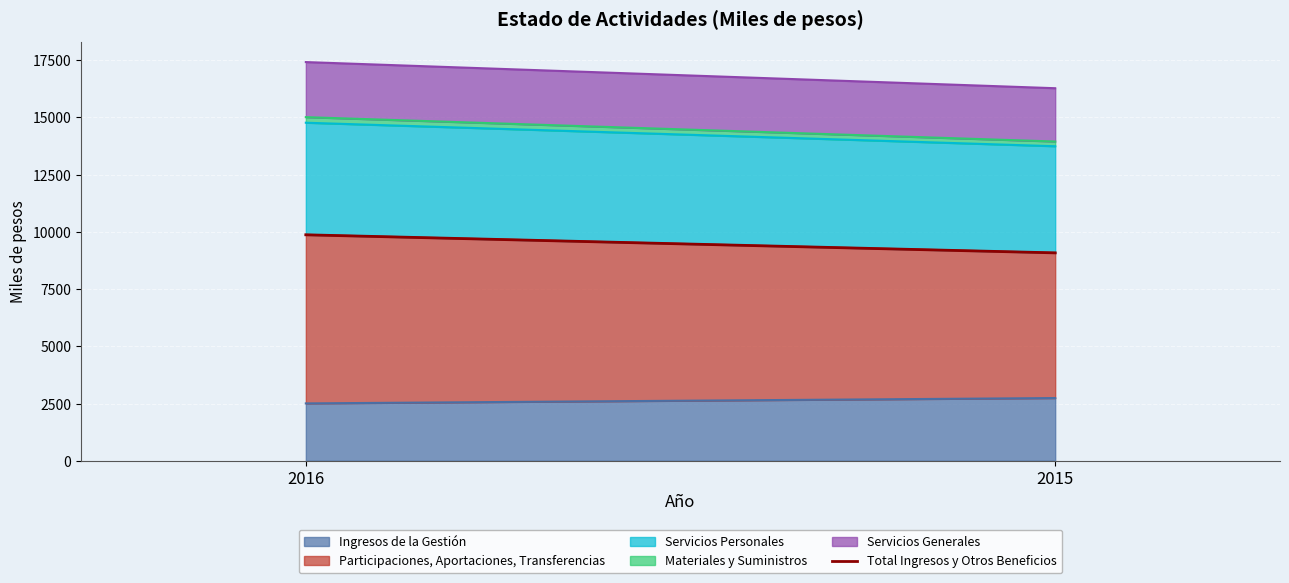

What is the ratio of the value at 2016 to the value at 2015?

1.1